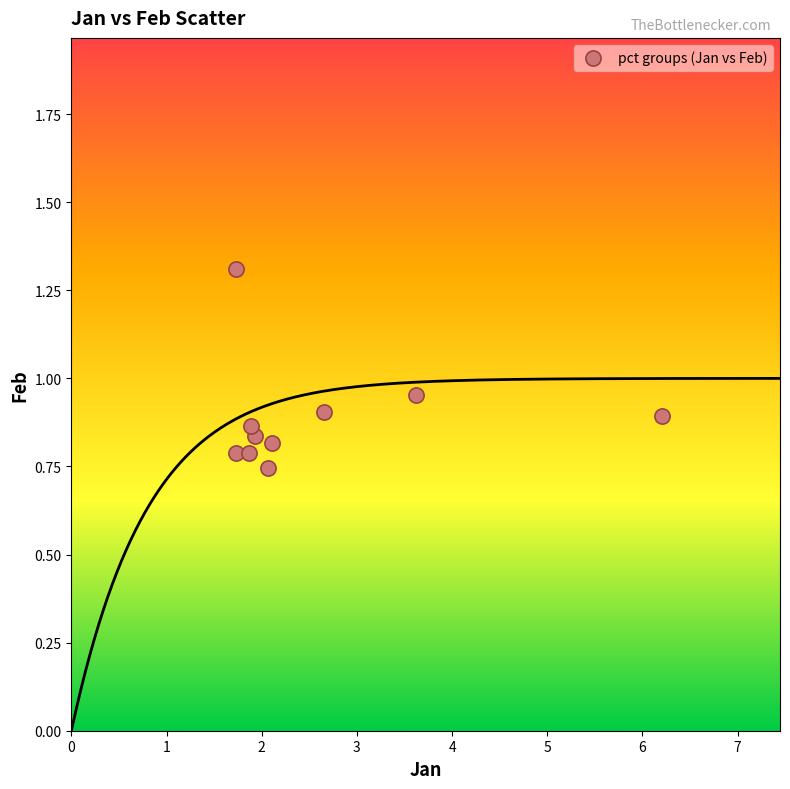

What is the range of Y values (max minus min)?

0.6